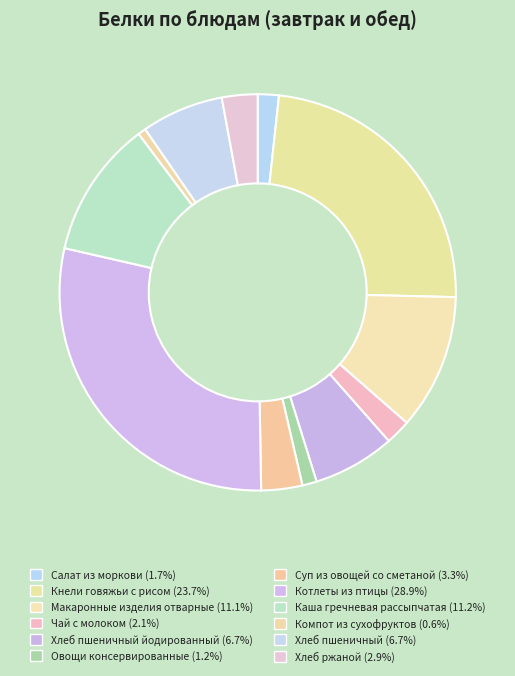

How many slices are in this pie chart?

12